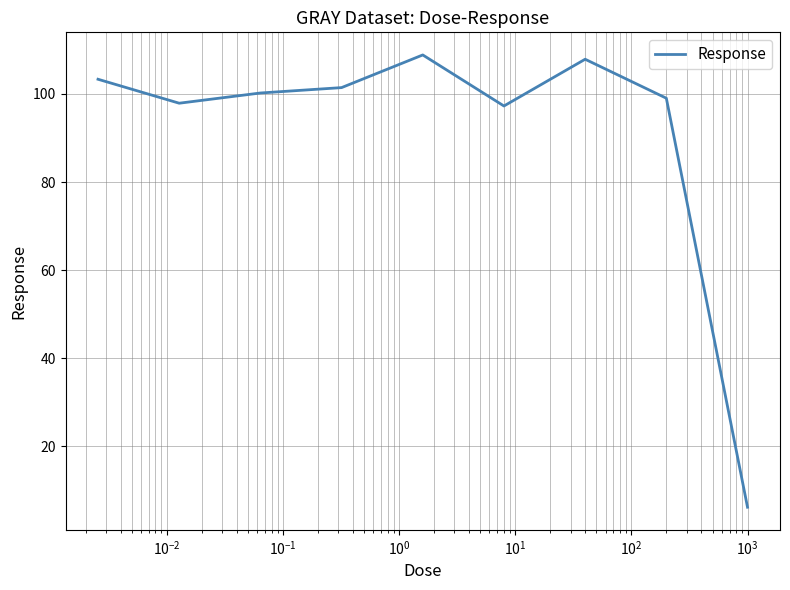

What is the greatest value displayed?

108.9